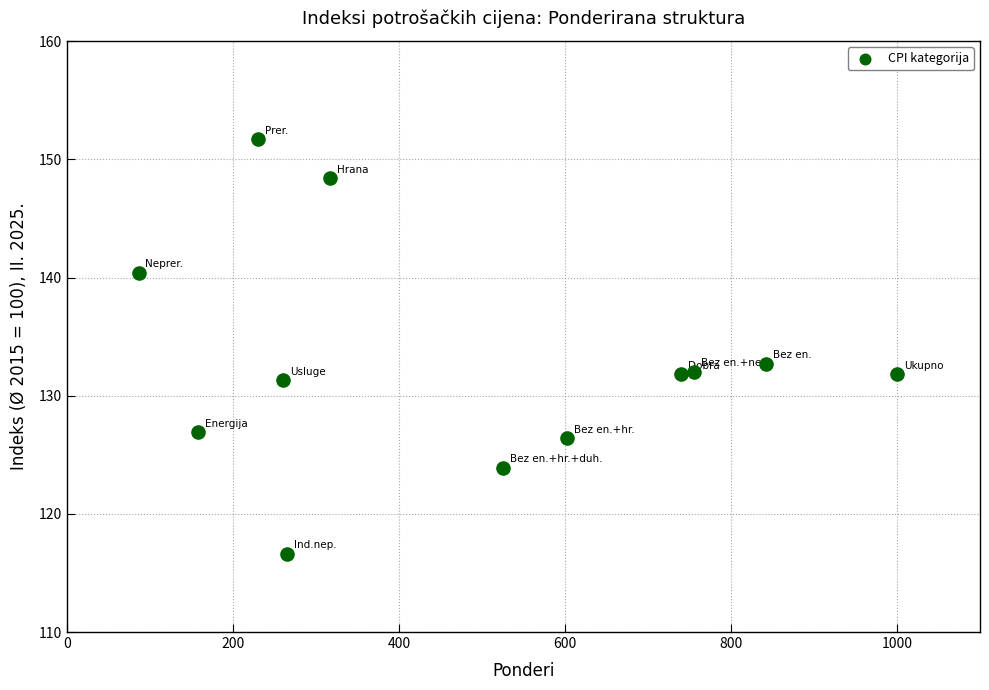

What is the average Y value?

132.8